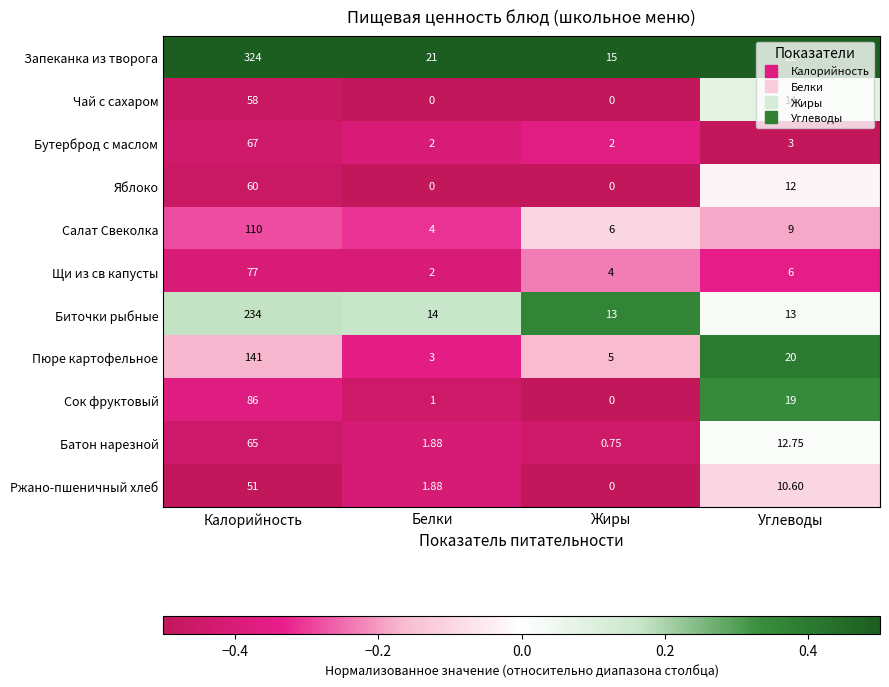

Which category has the highest value across all series?

Калорийность